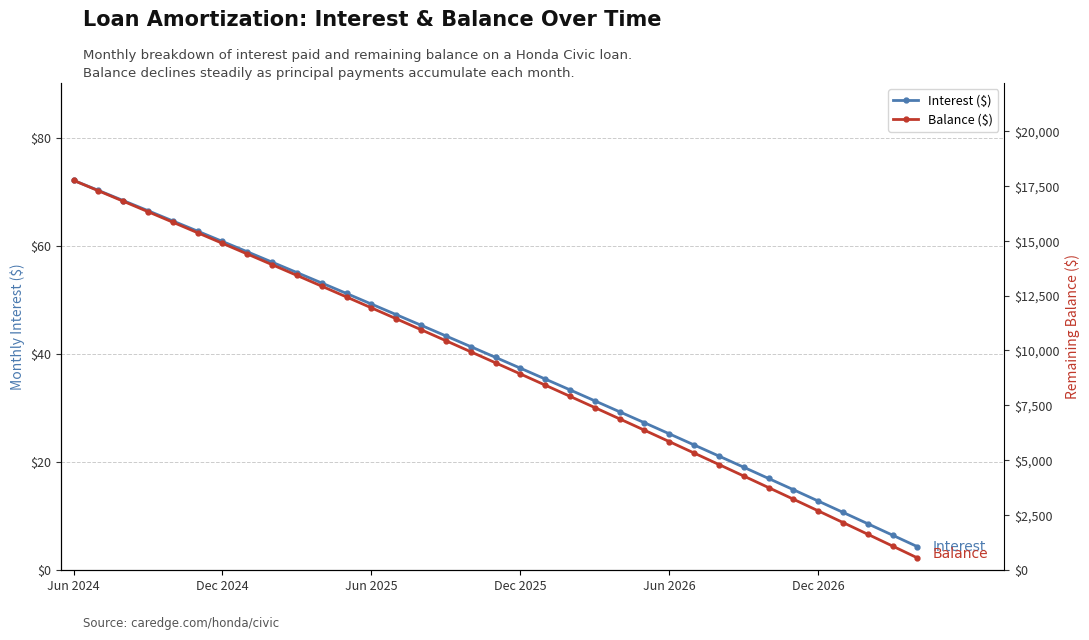

What is the difference between the maximum and minimum values in the Balance ($) series?

17210.0